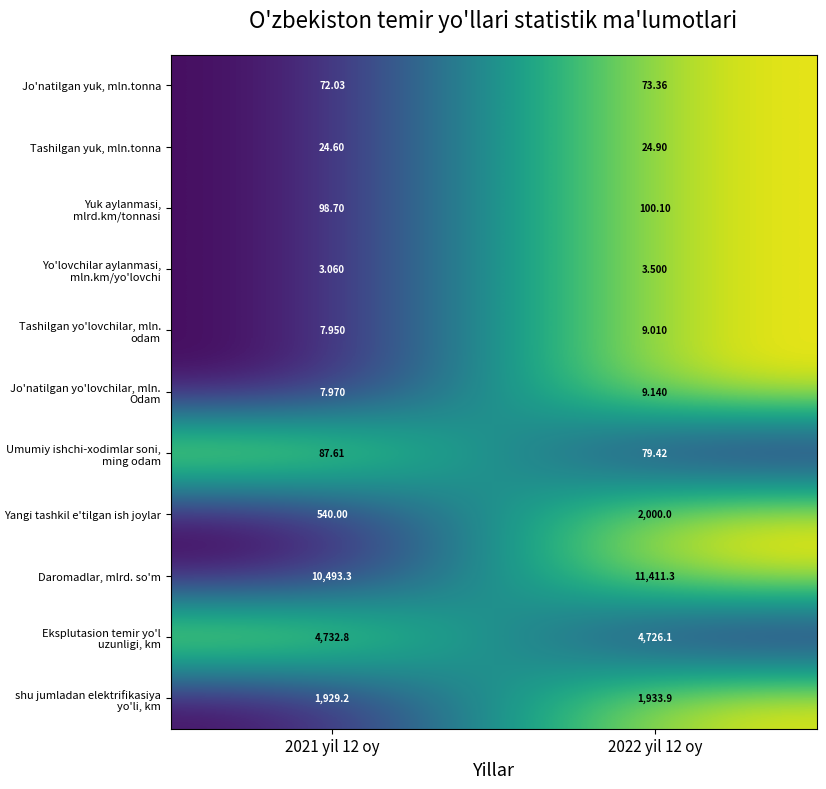

Which series has the largest total across all categories?

Daromadlar, mlrd. so'm